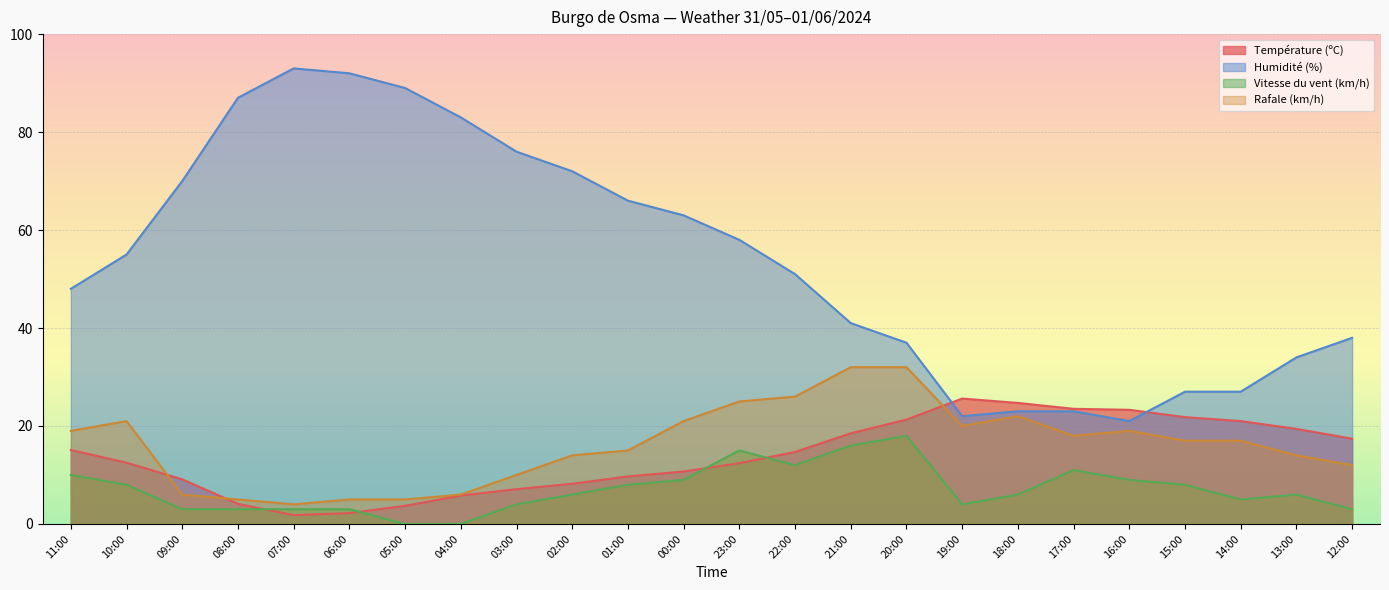

True or false: Rafale (km/h) has a value of 26.0 at 22:00.

True